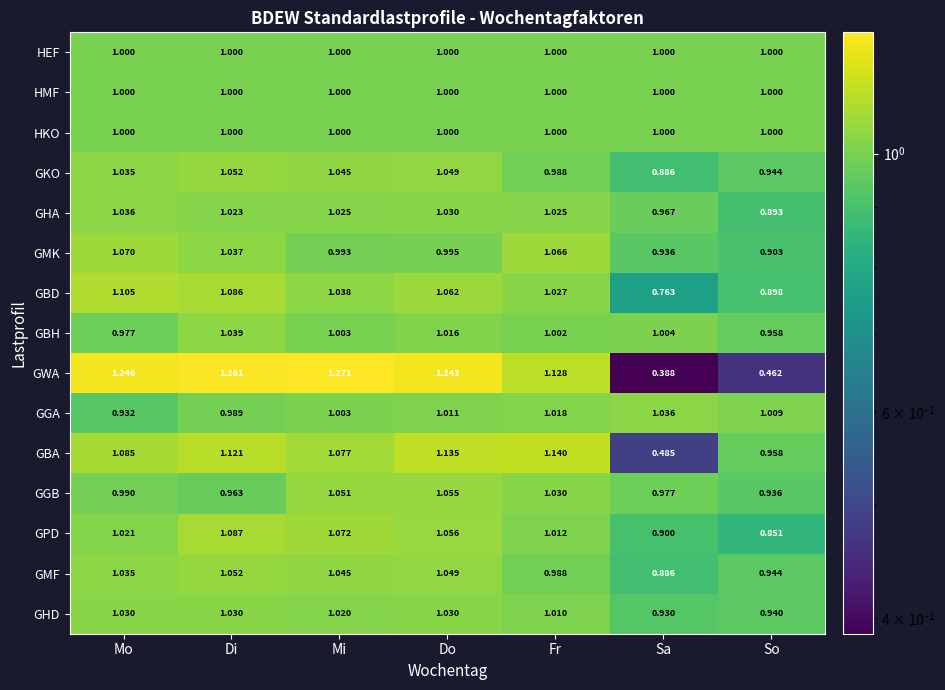

Which series has the largest total across all categories?

GGB